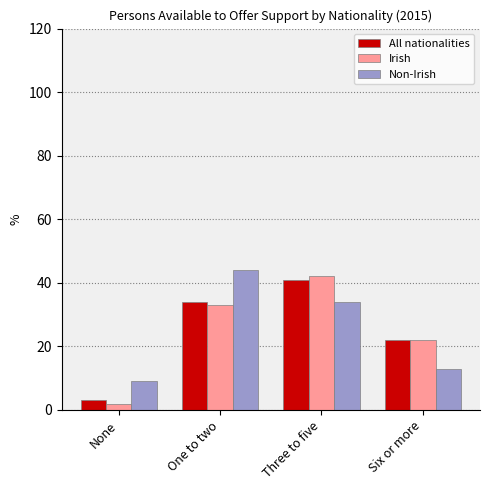

What is the difference between the maximum and minimum values in the Non-Irish series?

35